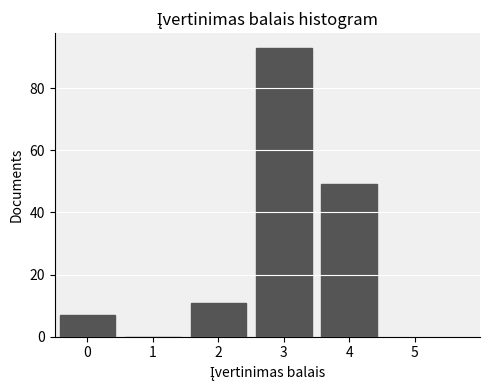

Reading left to right, list every bar in this chart as the range it spans on the x-axis followed by its height. The values are not printed on the chart, so give them approximately, as read against the axis.

-0.5 to 0.5: 8
0.5 to 1.5: 0
1.5 to 2.5: 12
2.5 to 3.5: 94
3.5 to 4.5: 50